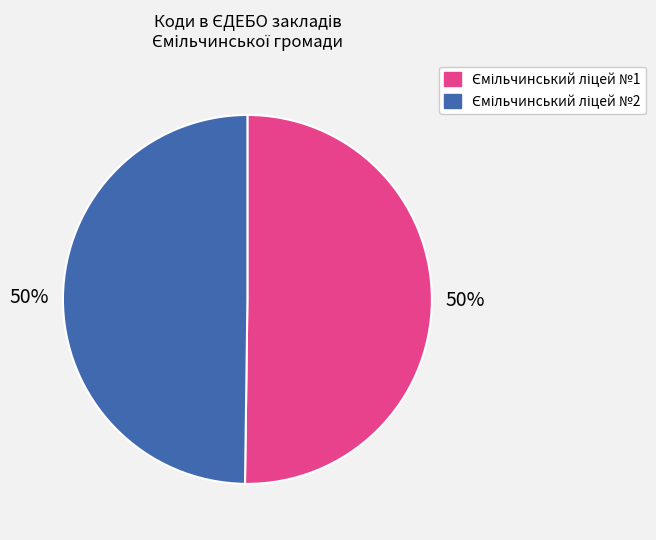

To the nearest percent, what is the average slice percentage?

50%